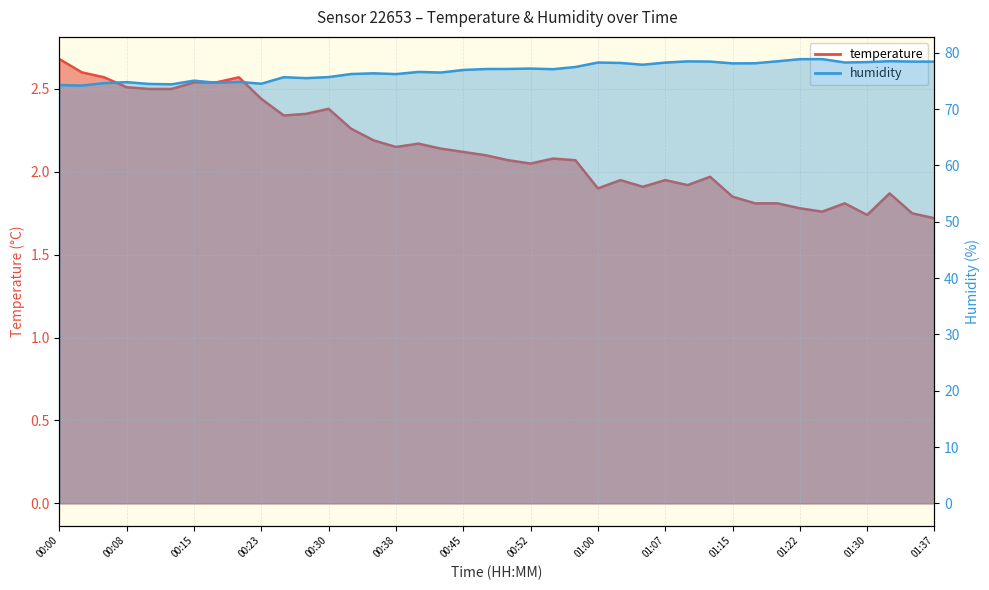

What is the difference between the humidity values at 01:05 and 01:35?

0.6